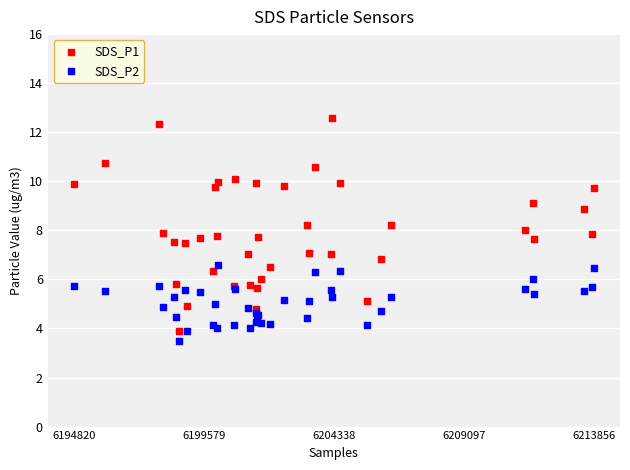

What is the X range (max minus min) for the scatter plot?

19036.0